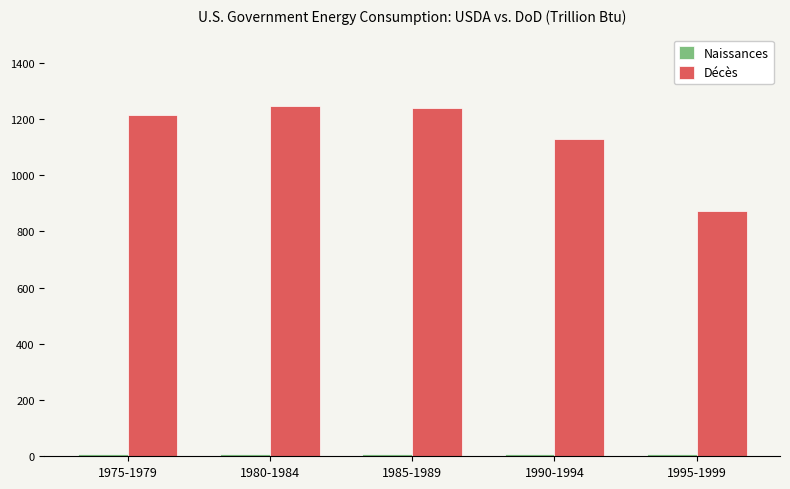

What is the maximum value for Décès?

1245.5